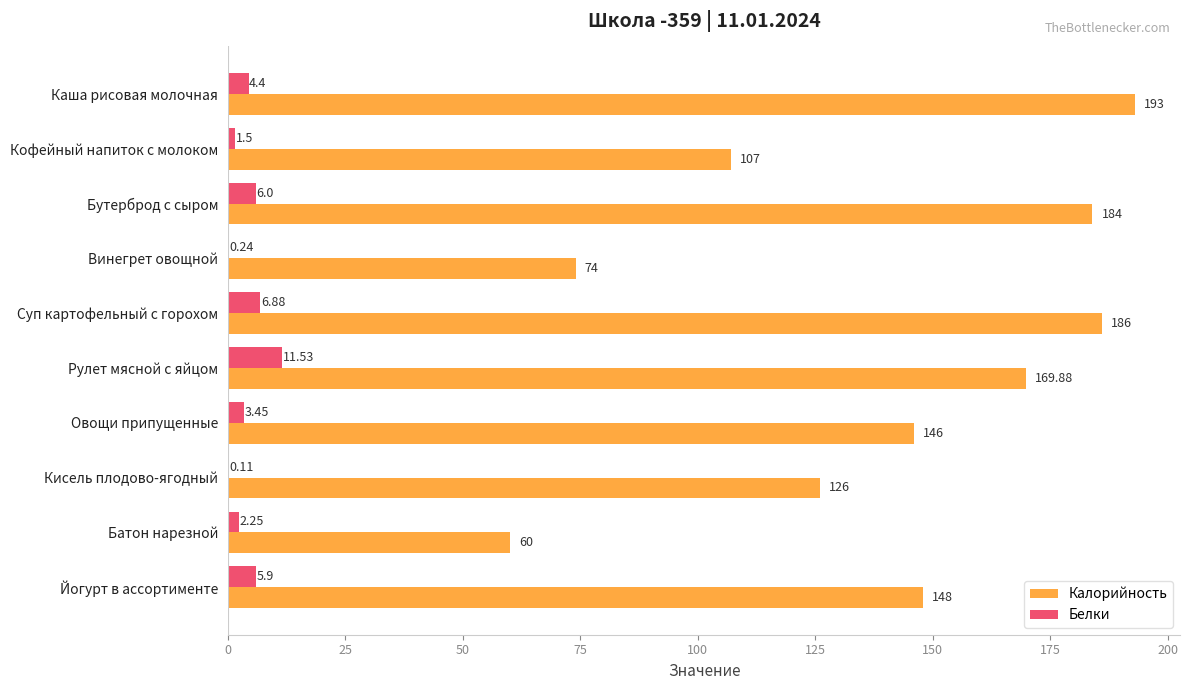

Between Овощи припущенные and Батон нарезной, which series saw the biggest shift?

Калорийность